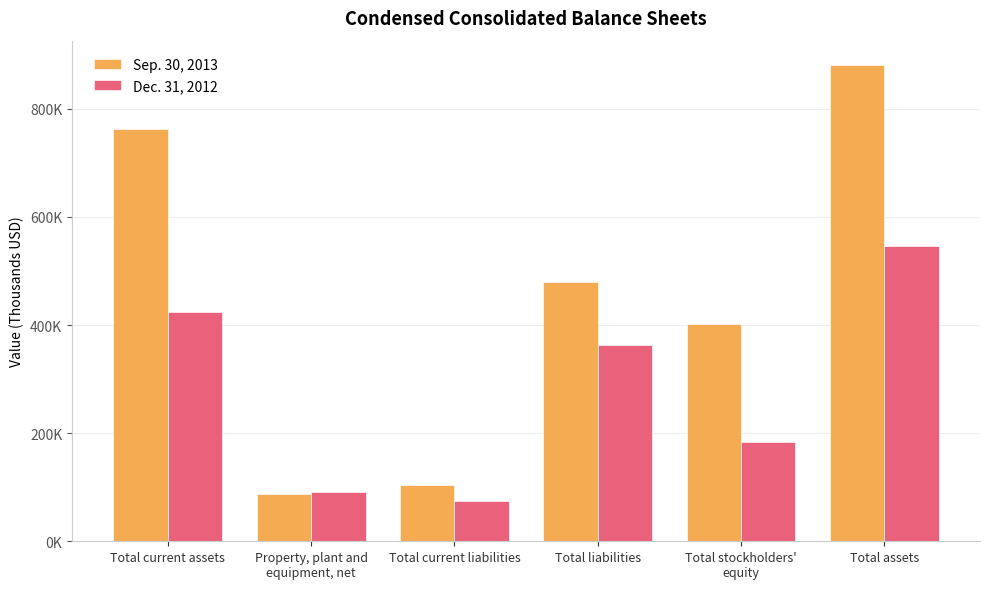

List the labels in order of Dec. 31, 2012 value, largest first.

Total assets, Total current assets, Total liabilities, Total stockholders'
equity, Property, plant and
equipment, net, Total current liabilities